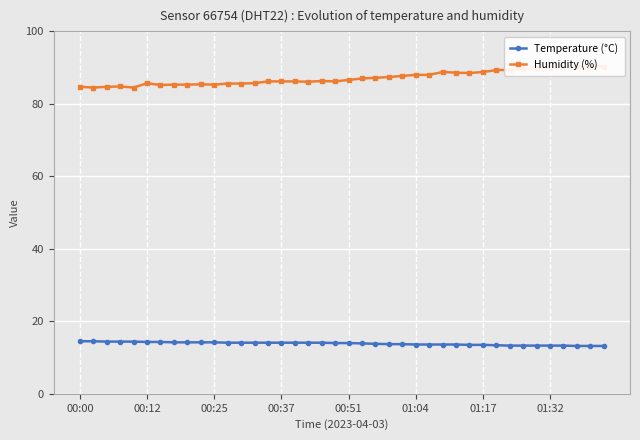

What is the total value across all series at 34?

103.2